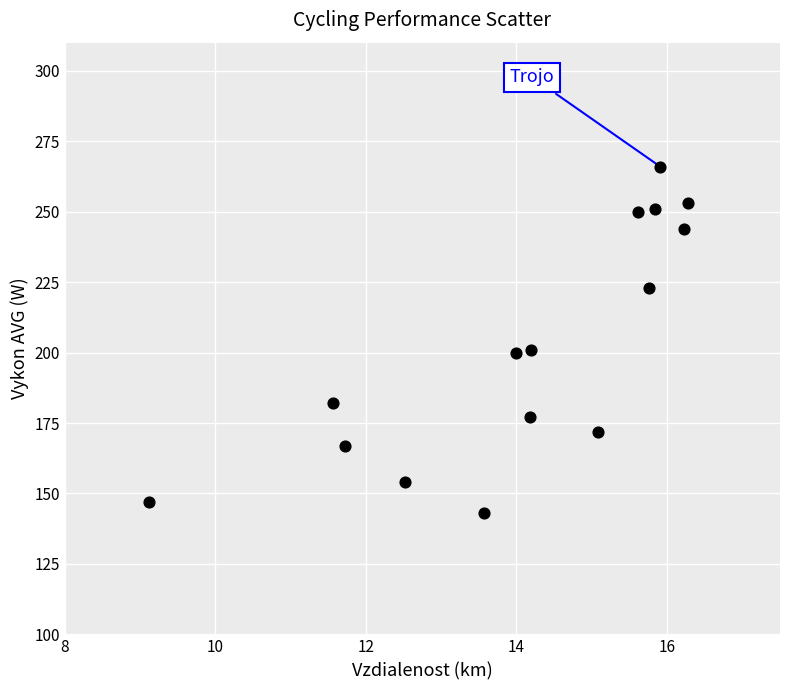

What is the range of Y values (max minus min)?

123